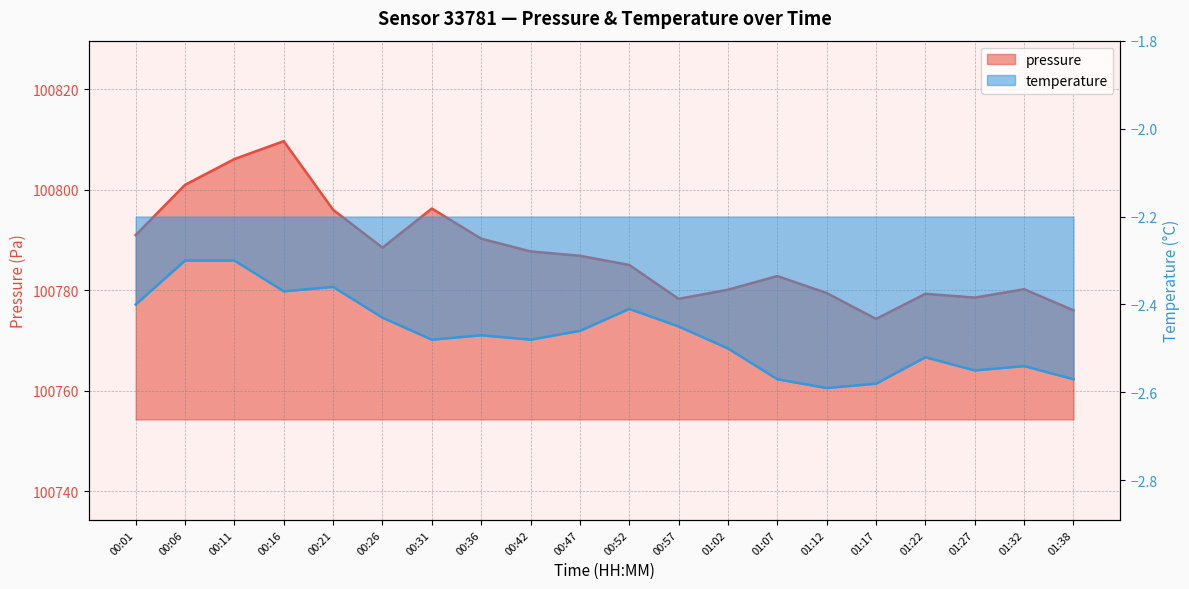

What is the highest value of the temperature series?

-2.3